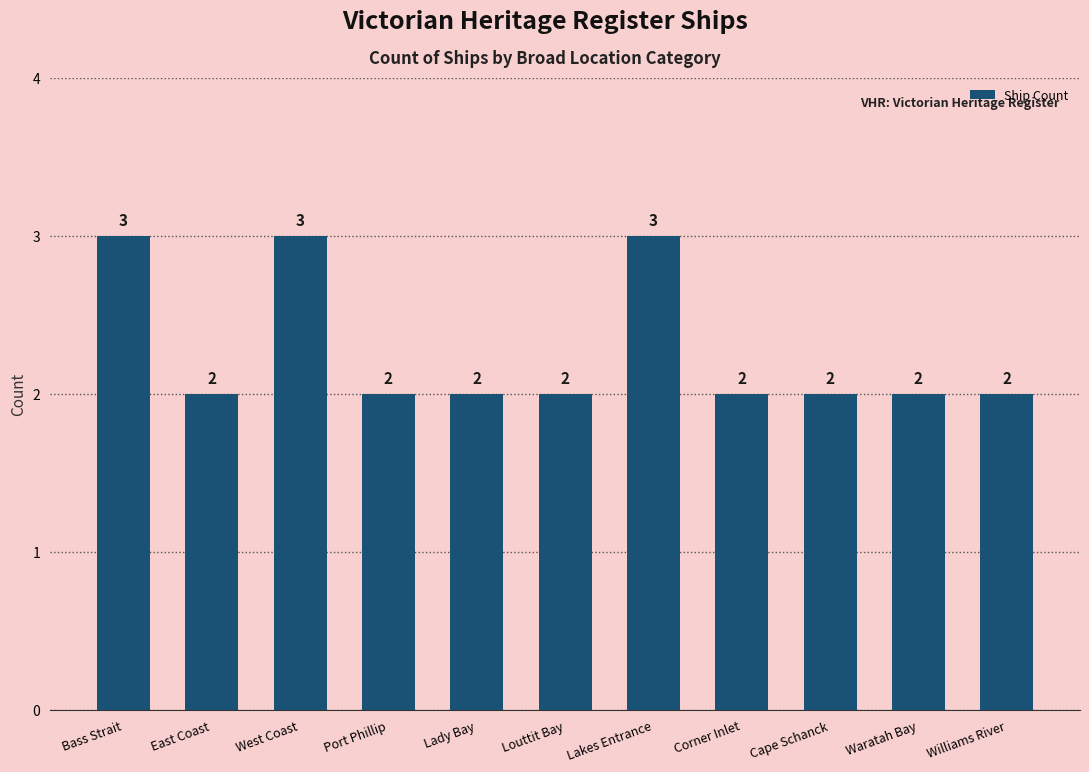

What is the maximum value shown in the chart?

3